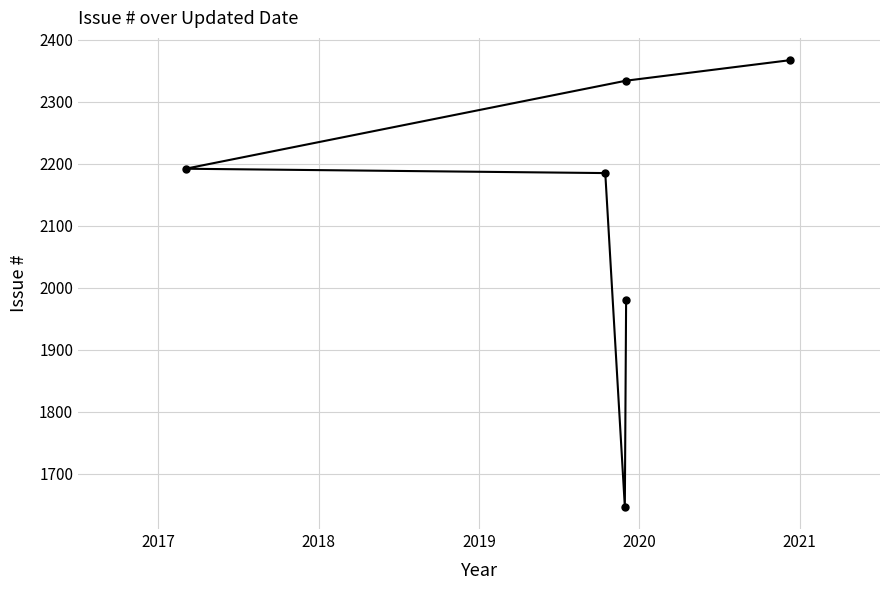

The chart shows a value of 3750 at 5. True or false?

False